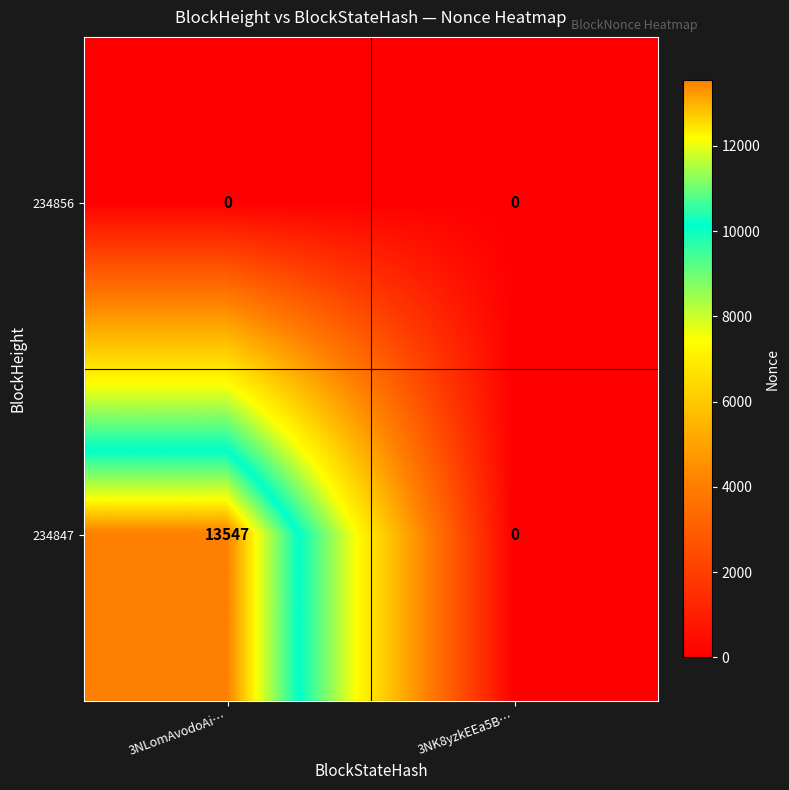

Which category has the highest value across all series?

3NLomAvodoAi…